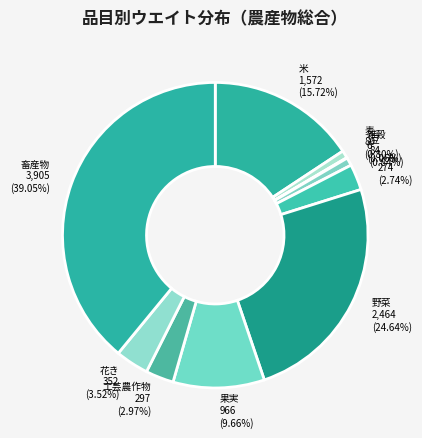

What is the largest slice in the pie chart?

畜産物